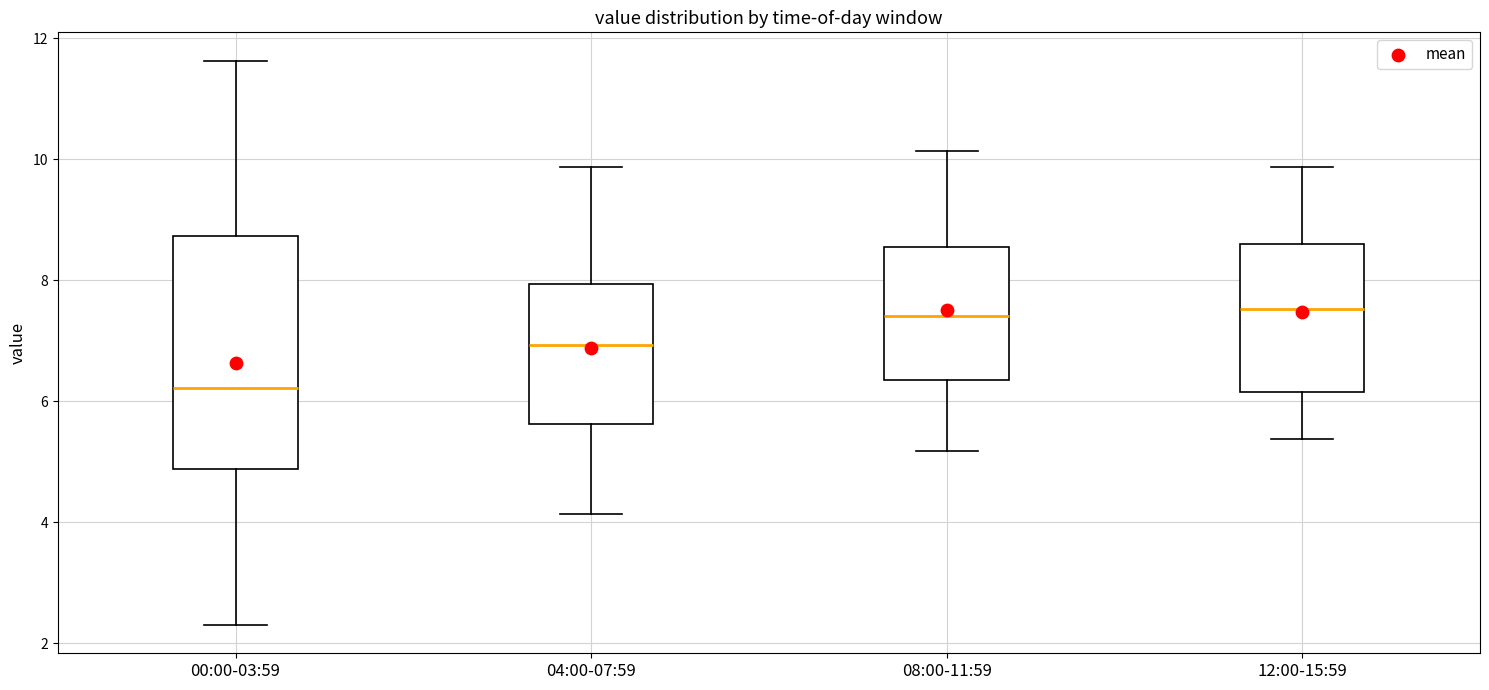

Reading left to right, read every box against the y-axis: the position of its median line, the range the box covers, and the ends of its whiskers. The values are not printed on the chart, so give them approximately, as read against the axis.

00:00-03:59: median 6.2, box 4.8 to 8.8, whiskers 2.4 to 11.6
04:00-07:59: median 7.0, box 5.6 to 8.0, whiskers 4.2 to 9.8
08:00-11:59: median 7.4, box 6.4 to 8.6, whiskers 5.2 to 10.2
12:00-15:59: median 7.6, box 6.2 to 8.6, whiskers 5.4 to 9.8